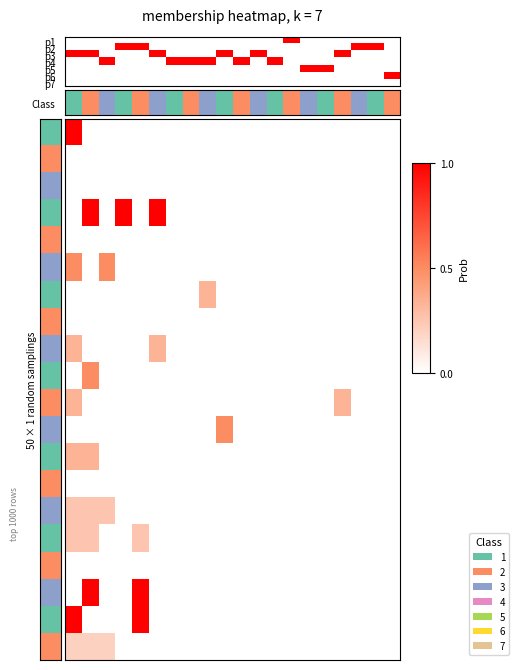

What is the maximum value shown in the chart?

1.0